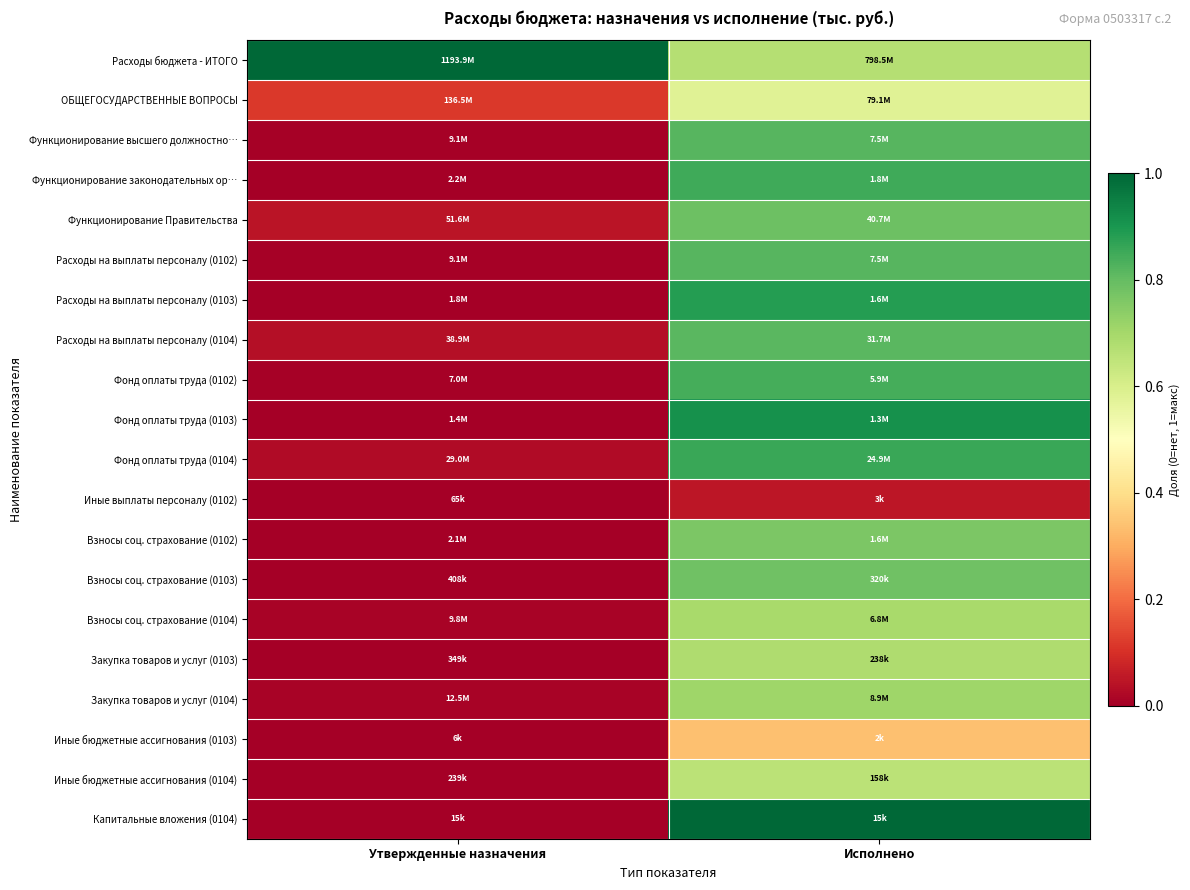

Reading left to right, what are all the values shown in this chart?

Расходы бюджета - ИТОГО: Утвержденные назначения=1.0	Исполнено=0.7
ОБЩЕГОСУДАРСТВЕННЫЕ ВОПРОСЫ: Утвержденные назначения=0.1	Исполнено=0.6
Функционирование высшего должностно…: Утвержденные назначения=0.0	Исполнено=0.8
Функционирование законодательных ор…: Утвержденные назначения=0.0	Исполнено=0.8
Функционирование Правительства: Утвержденные назначения=0.0	Исполнено=0.8
Расходы на выплаты персоналу (0102): Утвержденные назначения=0.0	Исполнено=0.8
Расходы на выплаты персоналу (0103): Утвержденные назначения=0.0	Исполнено=0.9
Расходы на выплаты персоналу (0104): Утвержденные назначения=0.0	Исполнено=0.8
Фонд оплаты труда (0102): Утвержденные назначения=0.0	Исполнено=0.8
Фонд оплаты труда (0103): Утвержденные назначения=0.0	Исполнено=0.9
Фонд оплаты труда (0104): Утвержденные назначения=0.0	Исполнено=0.9
Иные выплаты персоналу (0102): Утвержденные назначения=0.0	Исполнено=0.0
Взносы соц. страхование (0102): Утвержденные назначения=0.0	Исполнено=0.8
Взносы соц. страхование (0103): Утвержденные назначения=0.0	Исполнено=0.8
Взносы соц. страхование (0104): Утвержденные назначения=0.0	Исполнено=0.7
Закупка товаров и услуг (0103): Утвержденные назначения=0.0	Исполнено=0.7
Закупка товаров и услуг (0104): Утвержденные назначения=0.0	Исполнено=0.7
Иные бюджетные ассигнования (0103): Утвержденные назначения=0.0	Исполнено=0.3
Иные бюджетные ассигнования (0104): Утвержденные назначения=0.0	Исполнено=0.7
Капитальные вложения (0104): Утвержденные назначения=0.0	Исполнено=1.0